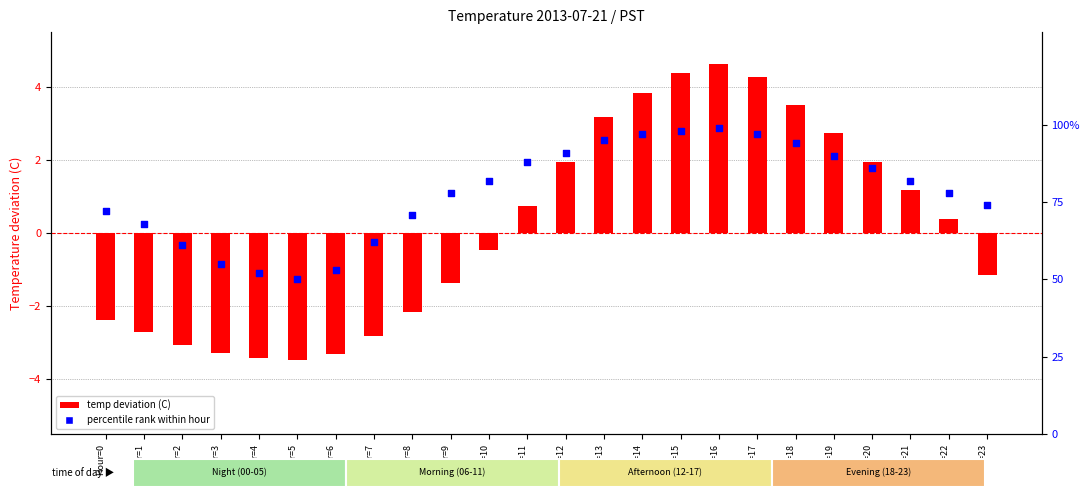

At which category is the sum across all series the highest?

Hour=16